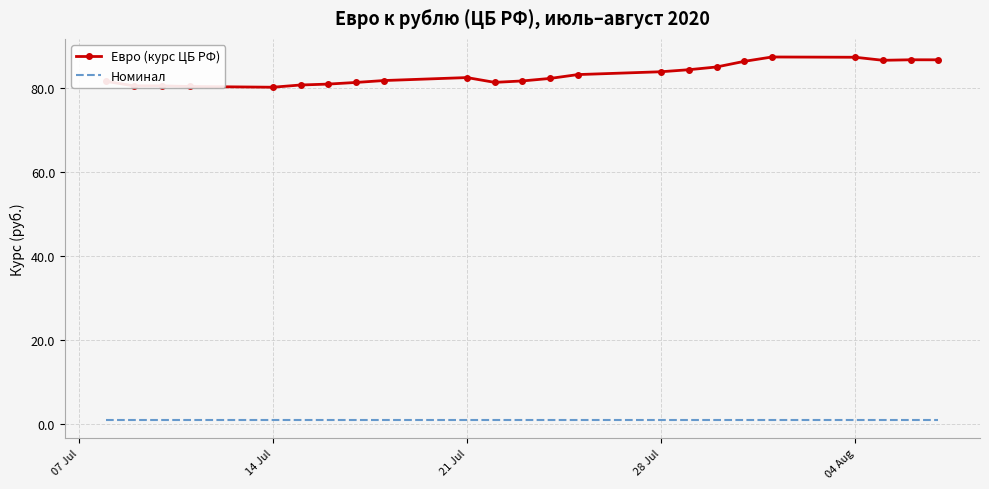

Which series has the largest range (max minus min)?

Евро (курс ЦБ РФ)